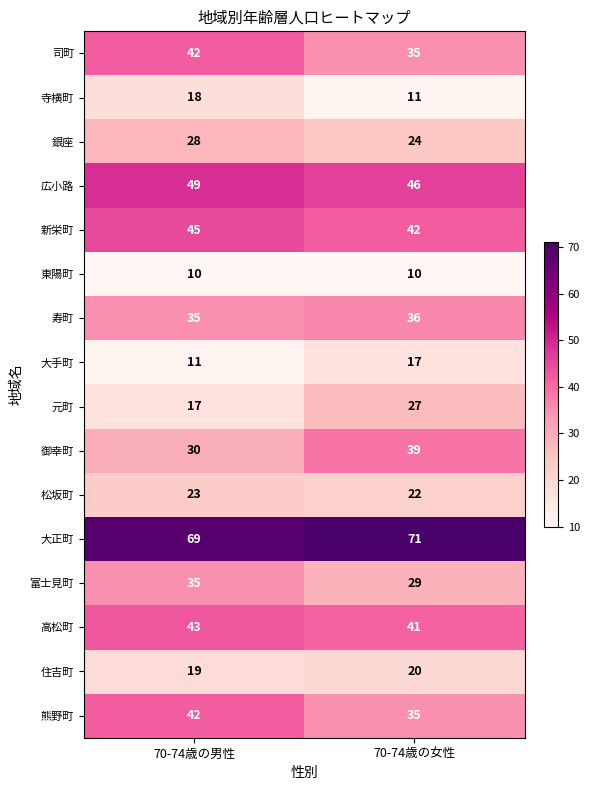

At which category does the chart reach its peak across all series?

70-74歳の女性